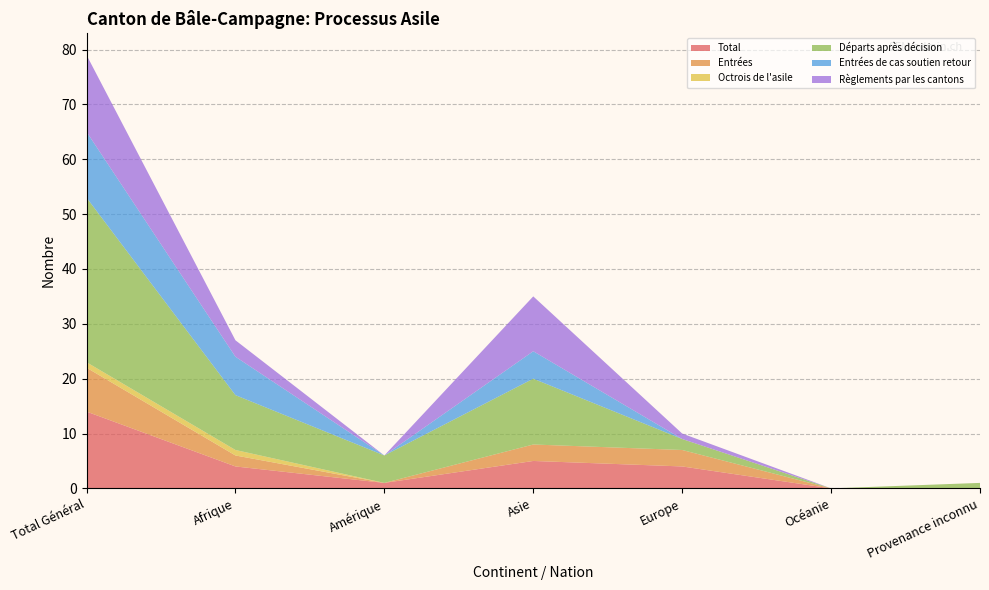

Reading left to right, transcribe all the data shown in this chart.

Total: Total Général=14	Afrique=4	Amérique=1	Asie=5	Europe=4	Océanie=0	Provenance inconnu=0
Entrées: Total Général=8	Afrique=2	Amérique=0	Asie=3	Europe=3	Océanie=0	Provenance inconnu=0
Octrois de l'asile: Total Général=1	Afrique=1	Amérique=0	Asie=0	Europe=0	Océanie=0	Provenance inconnu=0
Départs après décision: Total Général=30	Afrique=10	Amérique=5	Asie=12	Europe=2	Océanie=0	Provenance inconnu=1
Entrées de cas soutien retour: Total Général=12	Afrique=7	Amérique=0	Asie=5	Europe=0	Océanie=0	Provenance inconnu=0
Règlements par les cantons: Total Général=14	Afrique=3	Amérique=0	Asie=10	Europe=1	Océanie=0	Provenance inconnu=0